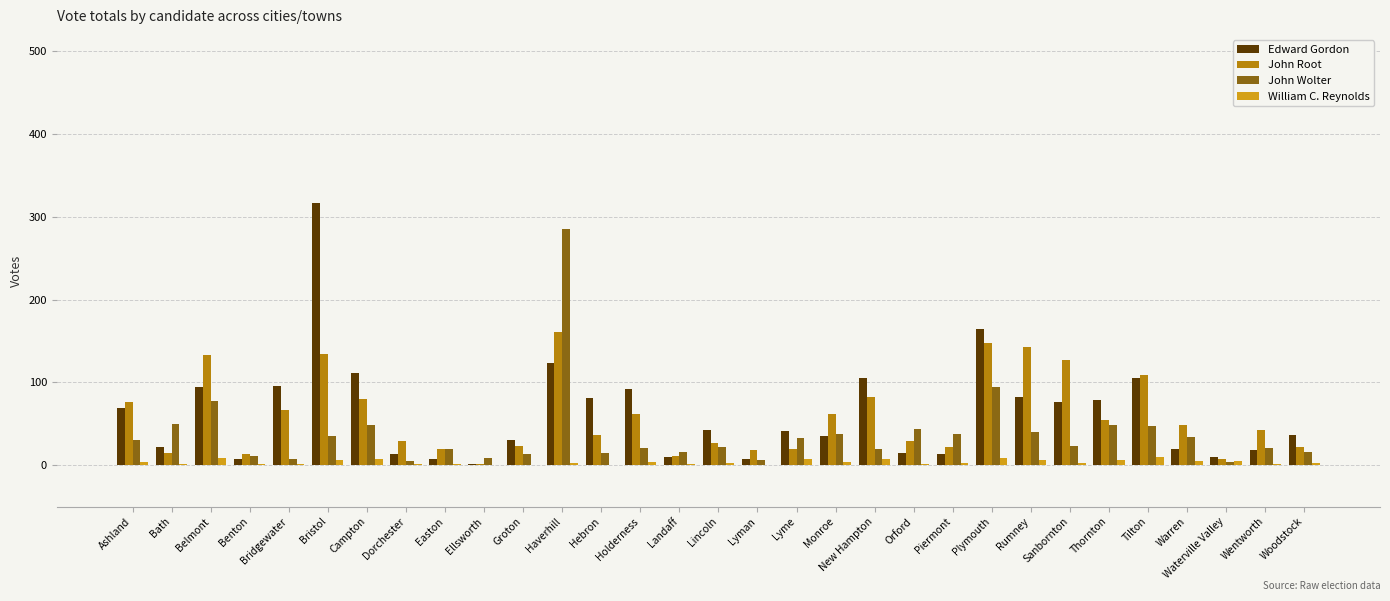

How many data points does each series have?

31